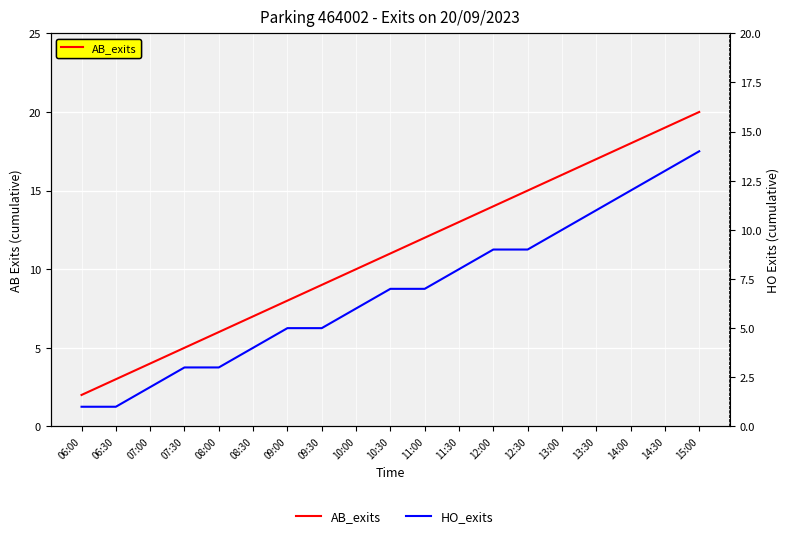

List the series in order of their overall mean, highest first.

AB_exits, HO_exits